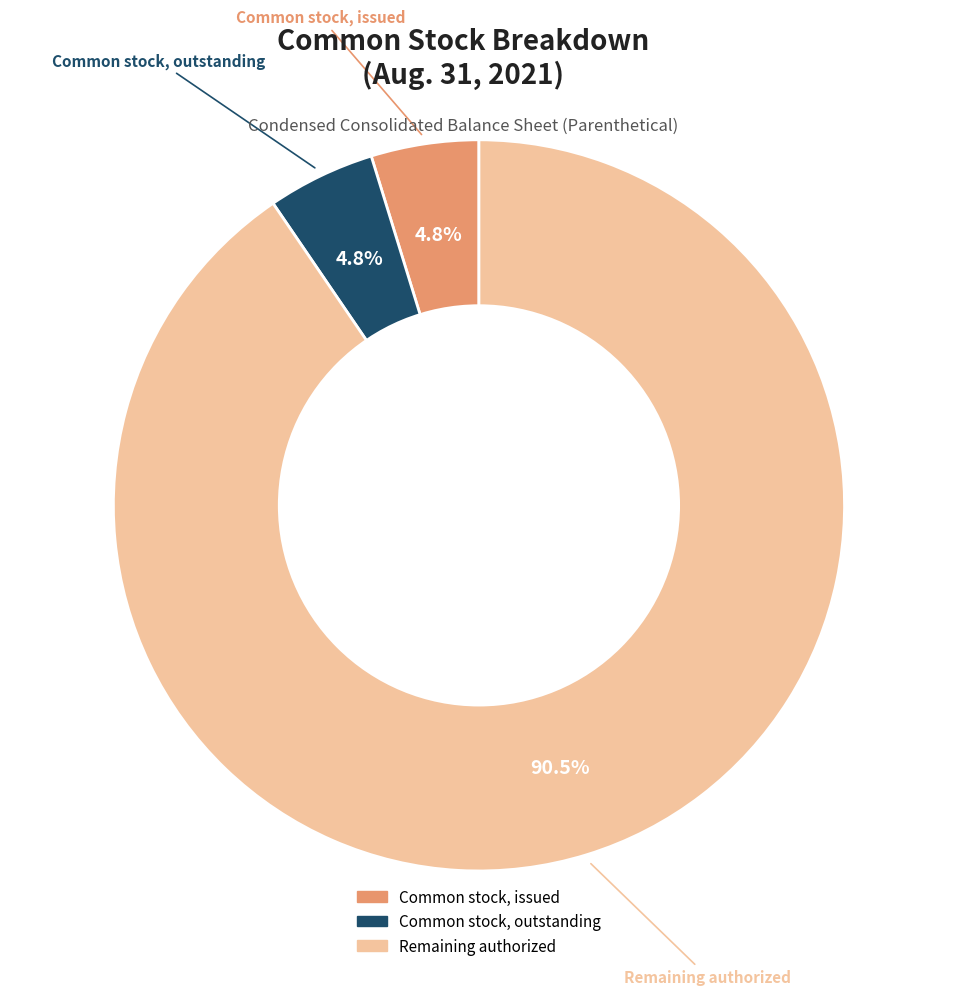

How many segments does this pie chart have?

3